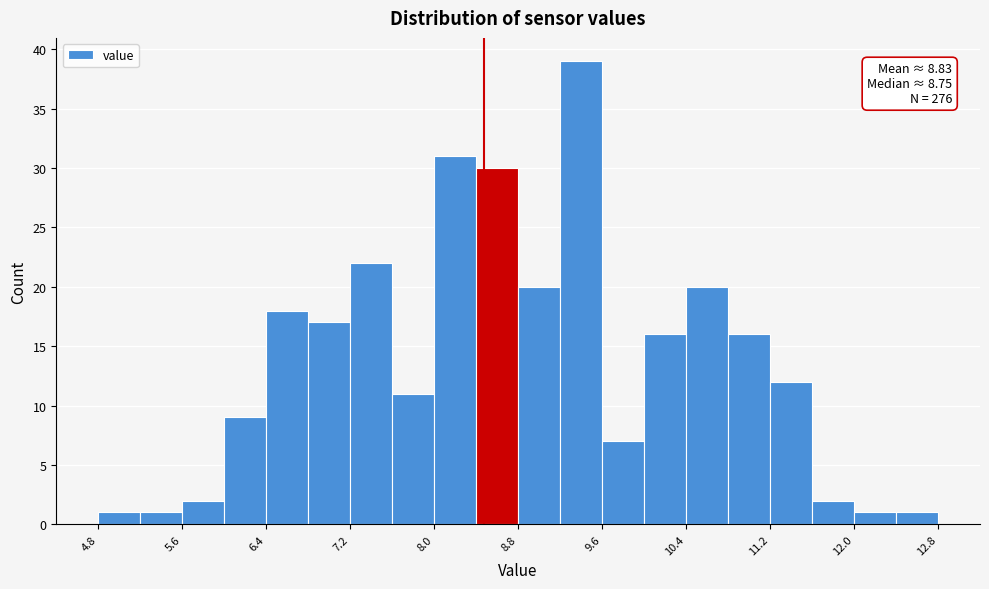

Around what value on the x-axis is the tallest bar? Give the approximate position of its centre, as read against the axis.

9.4